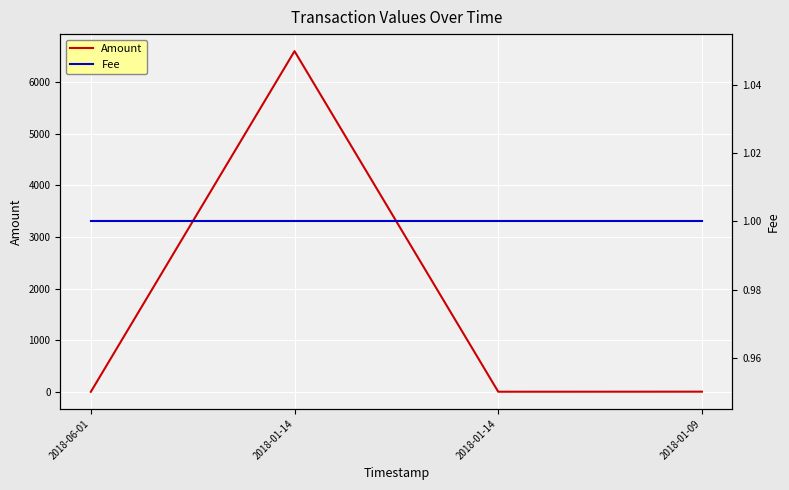

Where does the Amount series first go above 3?

2018-01-14